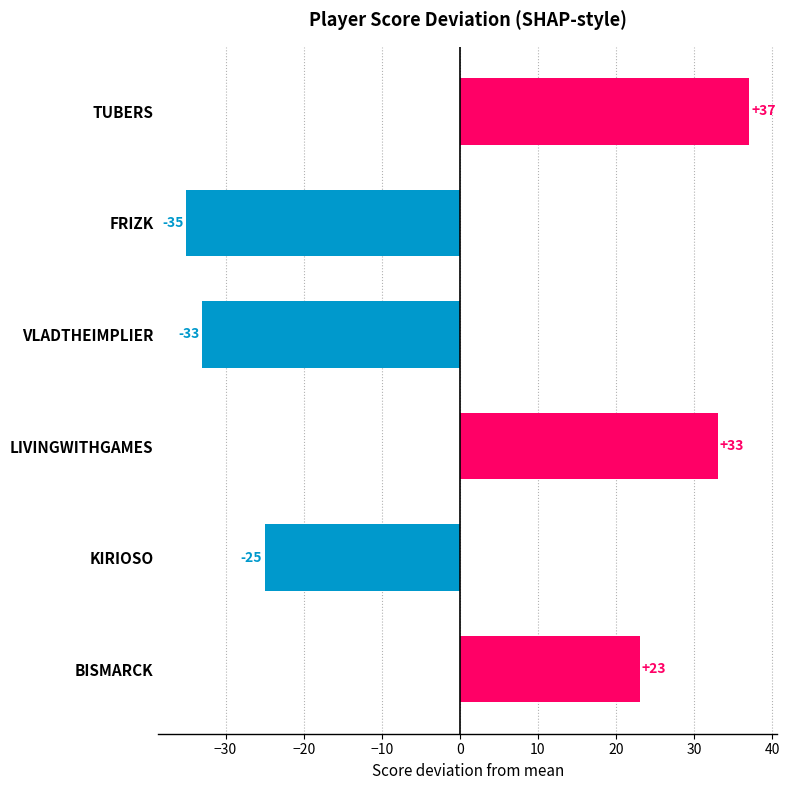

Reading bottom to top, what are all the values shown in this chart?

23	-25	33	-33	-35	37